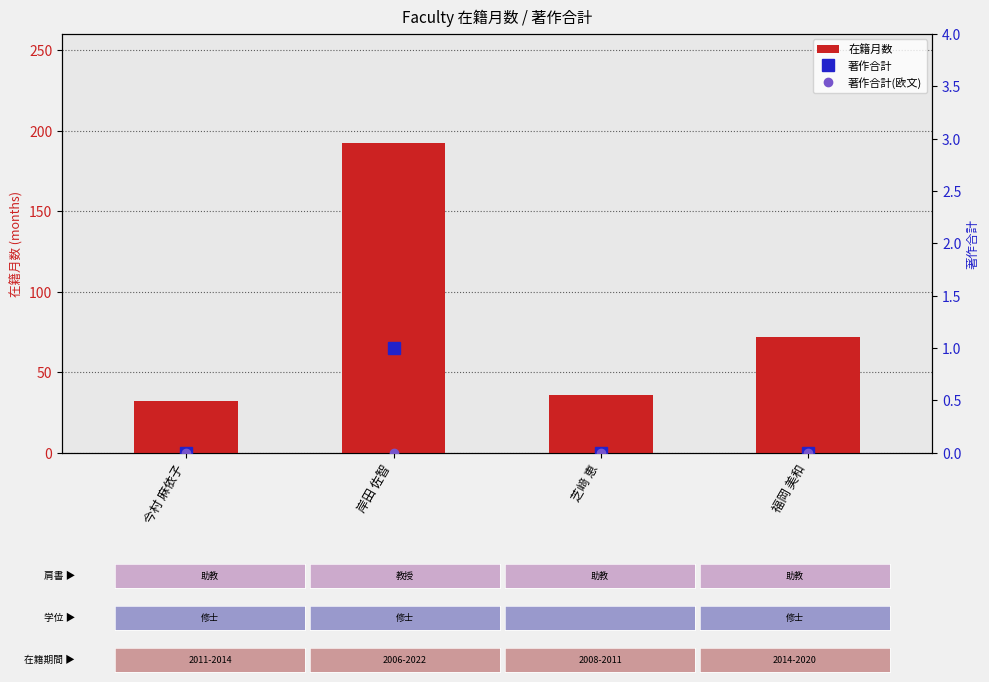

True or false: 著作合計 has a value of 0 at 福岡 美和.

False